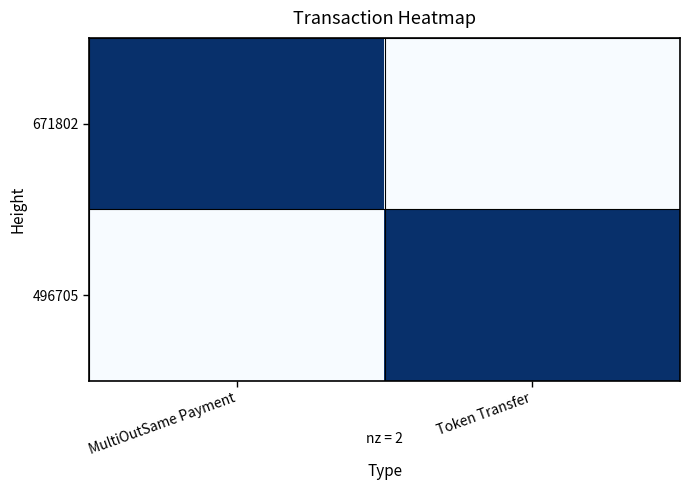

Reading left to right, transcribe all the data shown in this chart.

671802: MultiOutSame Payment=1	Token Transfer=0
496705: MultiOutSame Payment=0	Token Transfer=1